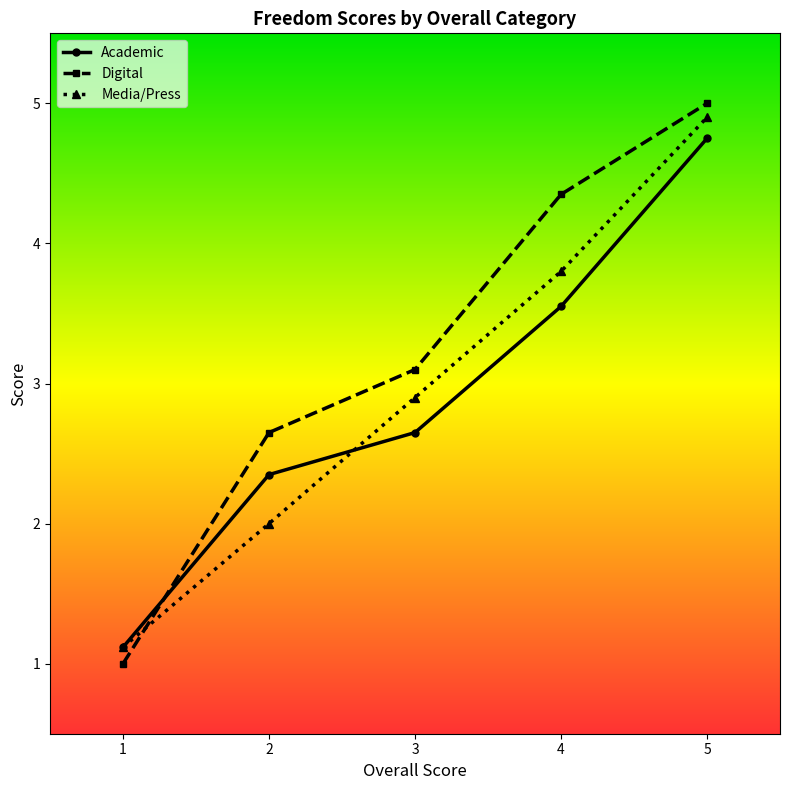

What is the highest value of the Academic series?

4.8